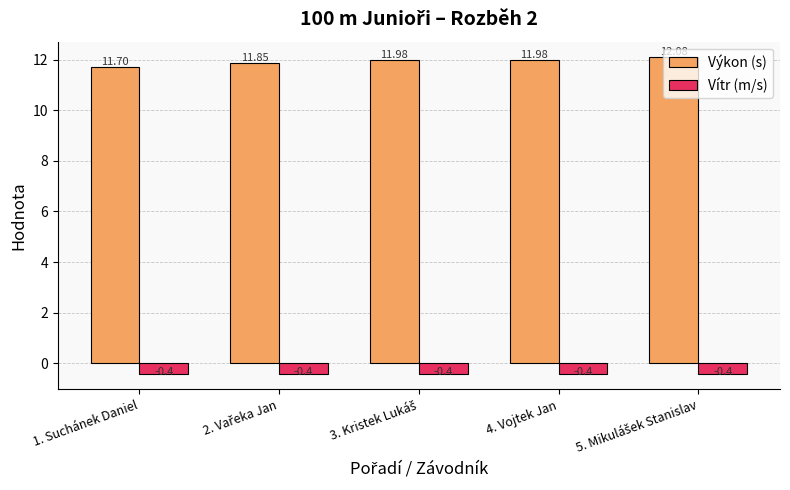

At 4. Vojtek Jan, list the series in order from largest to smallest.

Výkon (s), Vítr (m/s)